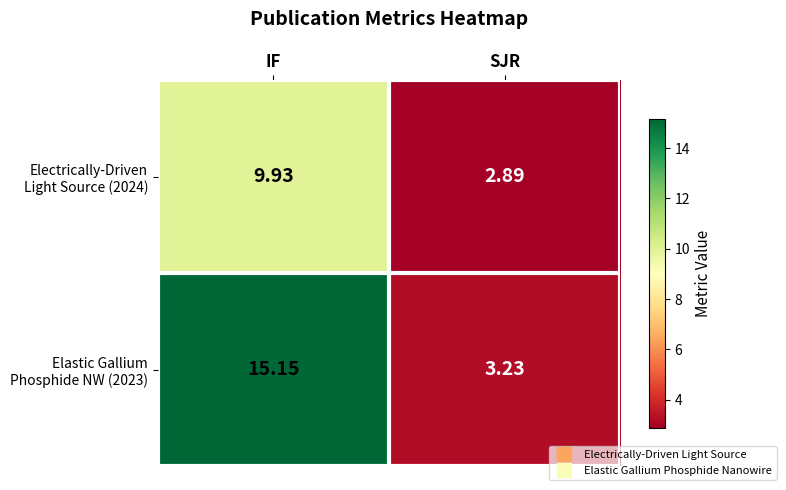

Which label corresponds to the largest value in the chart?

IF